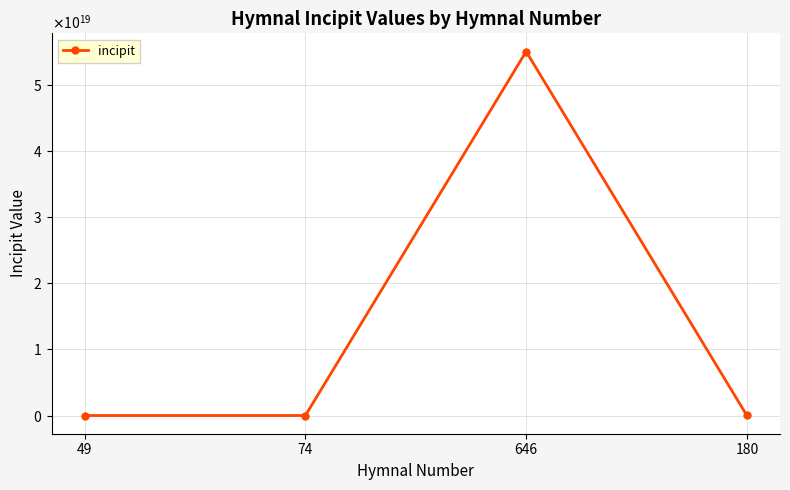

What position from the left is 646?

3